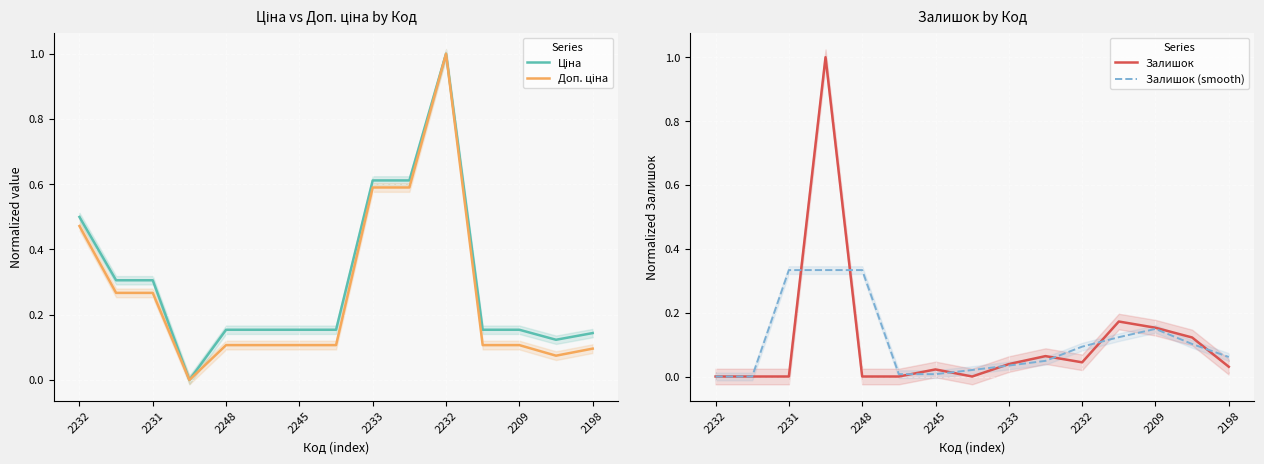

Is this an area chart (filled region under the line)?

No